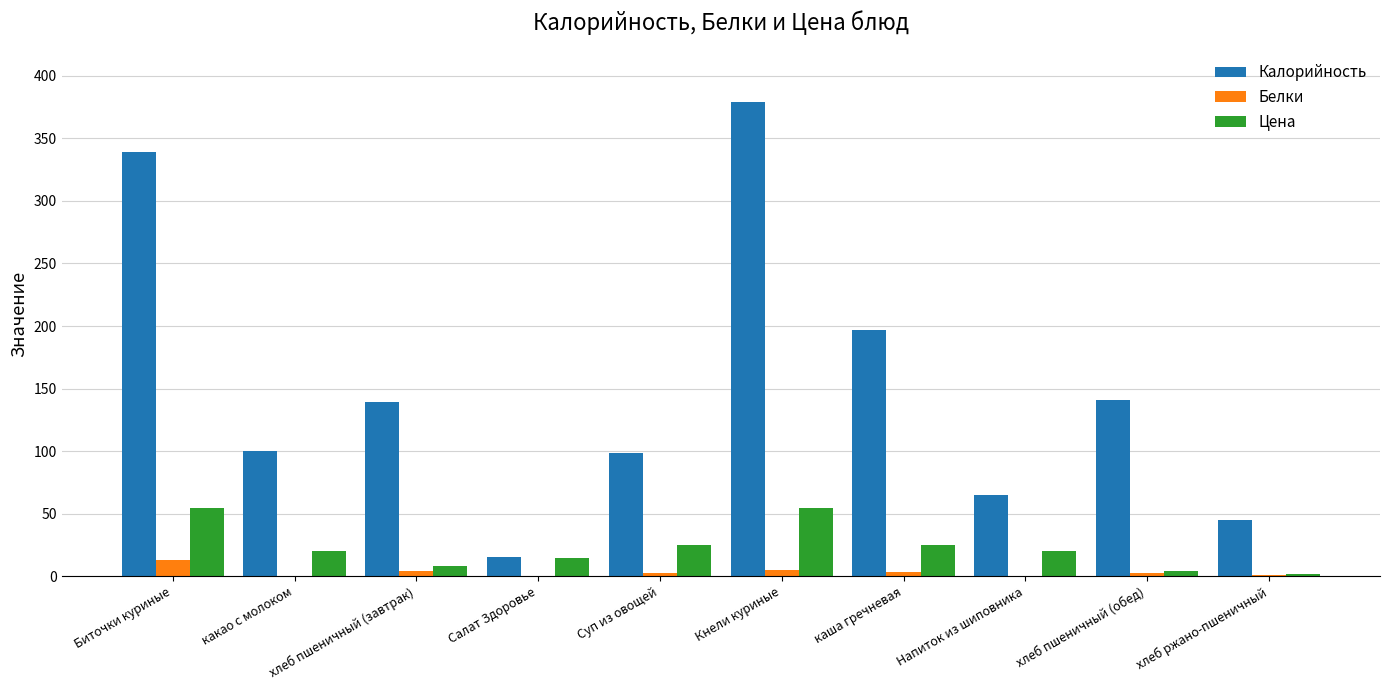

Which category has the highest value across all series?

Кнели куриные